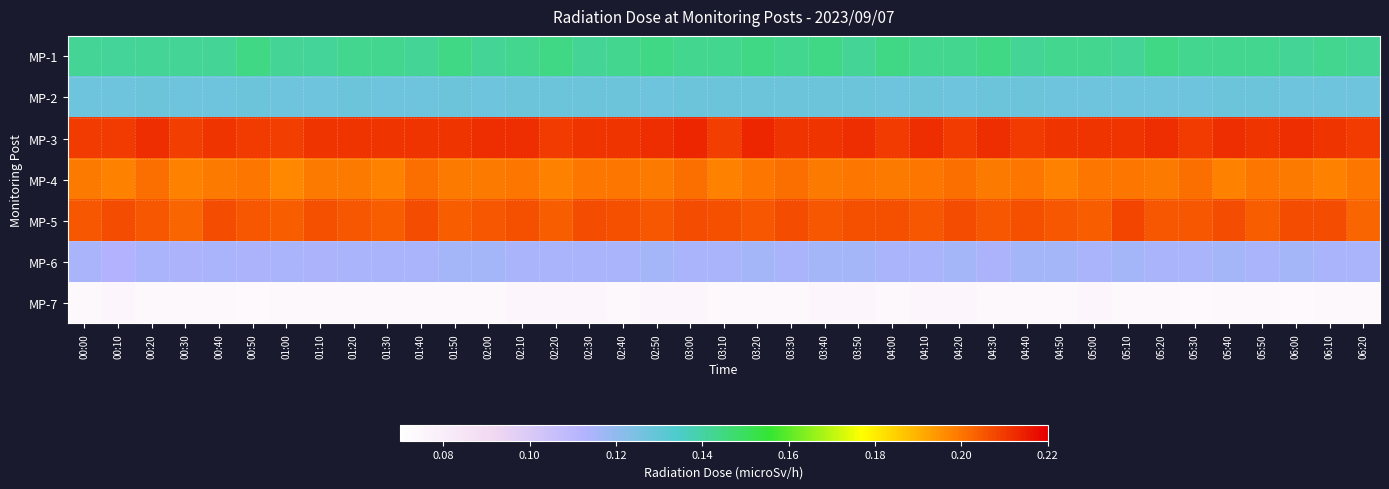

Which series has the largest total across all categories?

MP-3